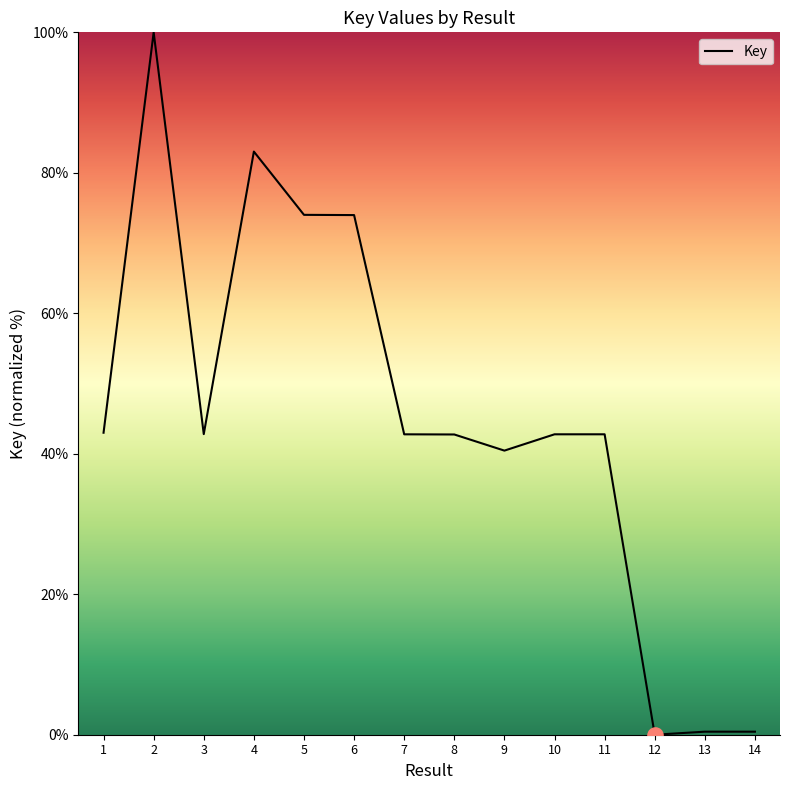

What is the change in value from 1 to 6?

+31.0